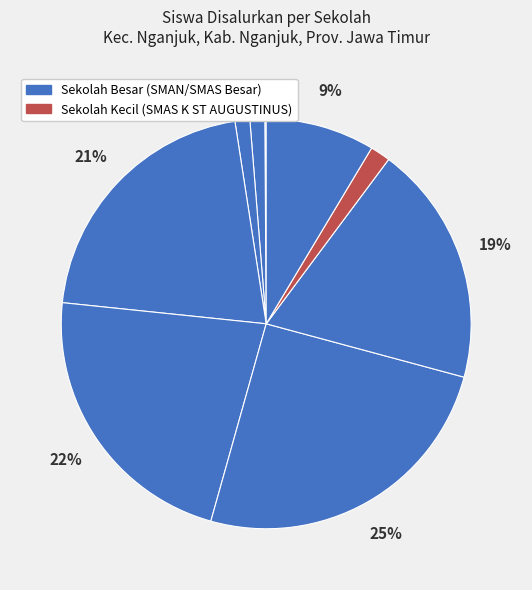

How many slices are in this pie chart?

9